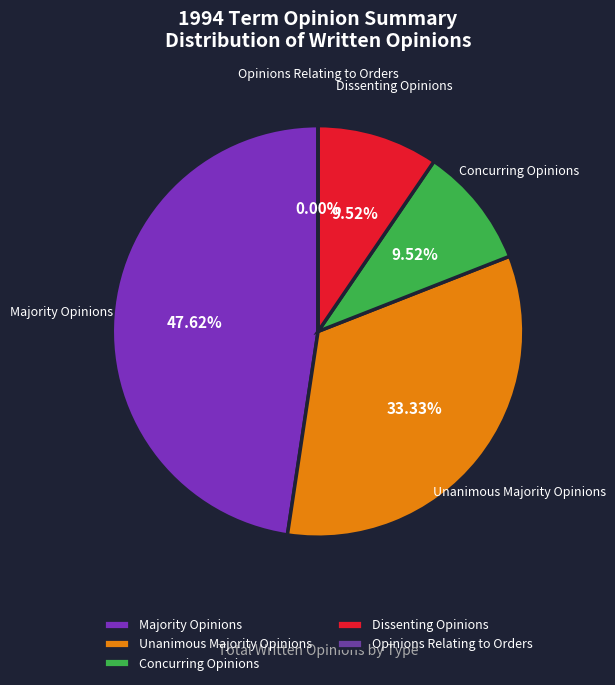

To the nearest percent, what percentage of the pie is Unanimous Majority Opinions?

33%